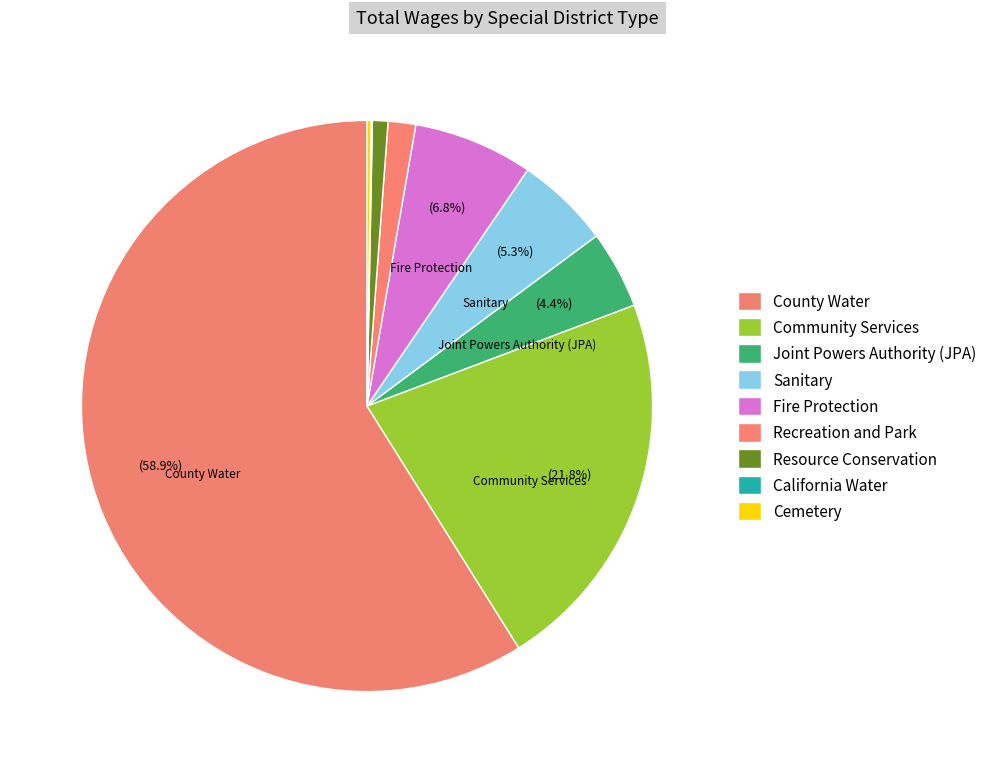

To the nearest percent, what is the difference between the Sanitary and County Water slice percentages?

54%